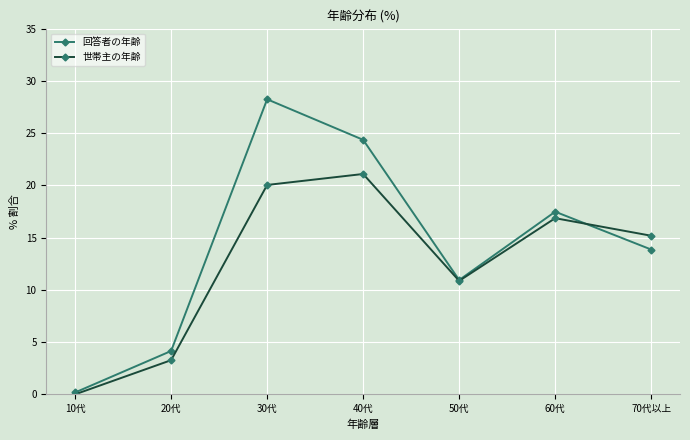

What is the sum of the 世帯主の年齢 values at 10代 and 50代?

10.9